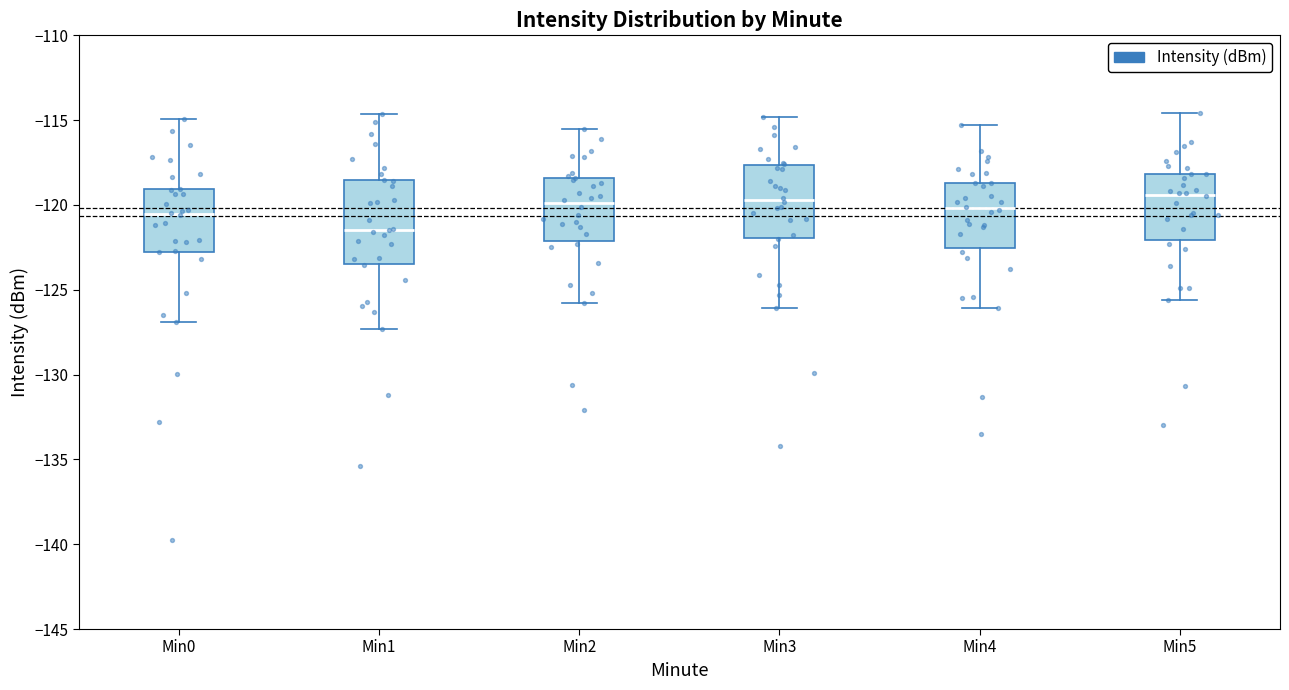

Where does the upper whisker of the box for Min5 end on the y-axis? The values are not printed on the chart, so give them approximately, as read against the axis.

-114.5